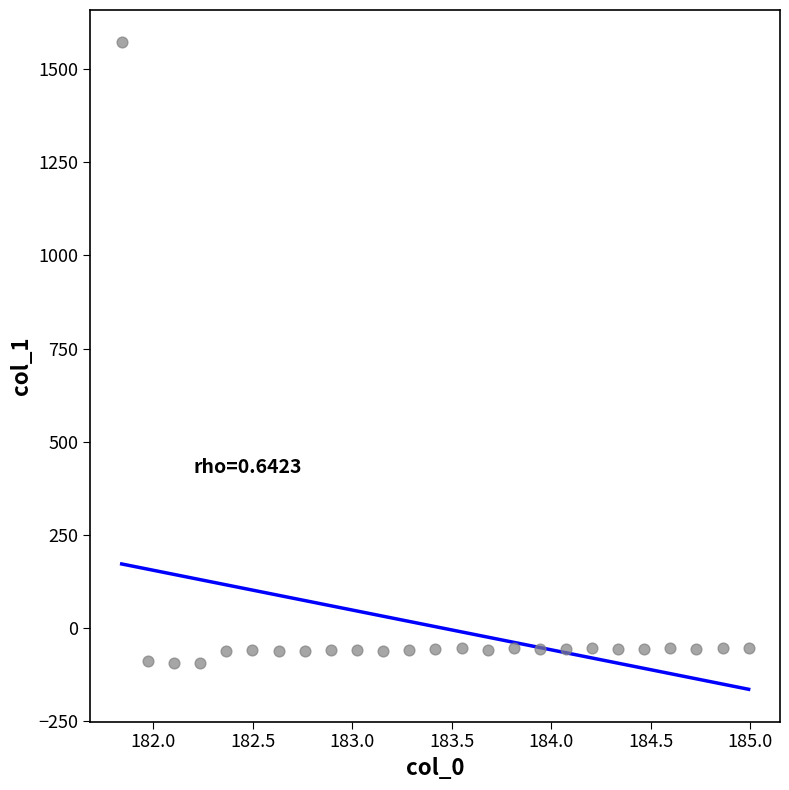

What is the range of Y values (max minus min)?

1666.5